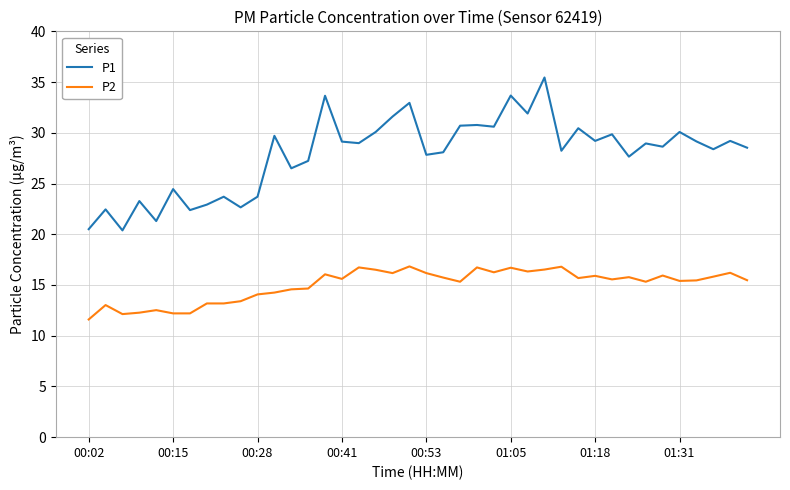

What is the minimum value for P2?

11.6